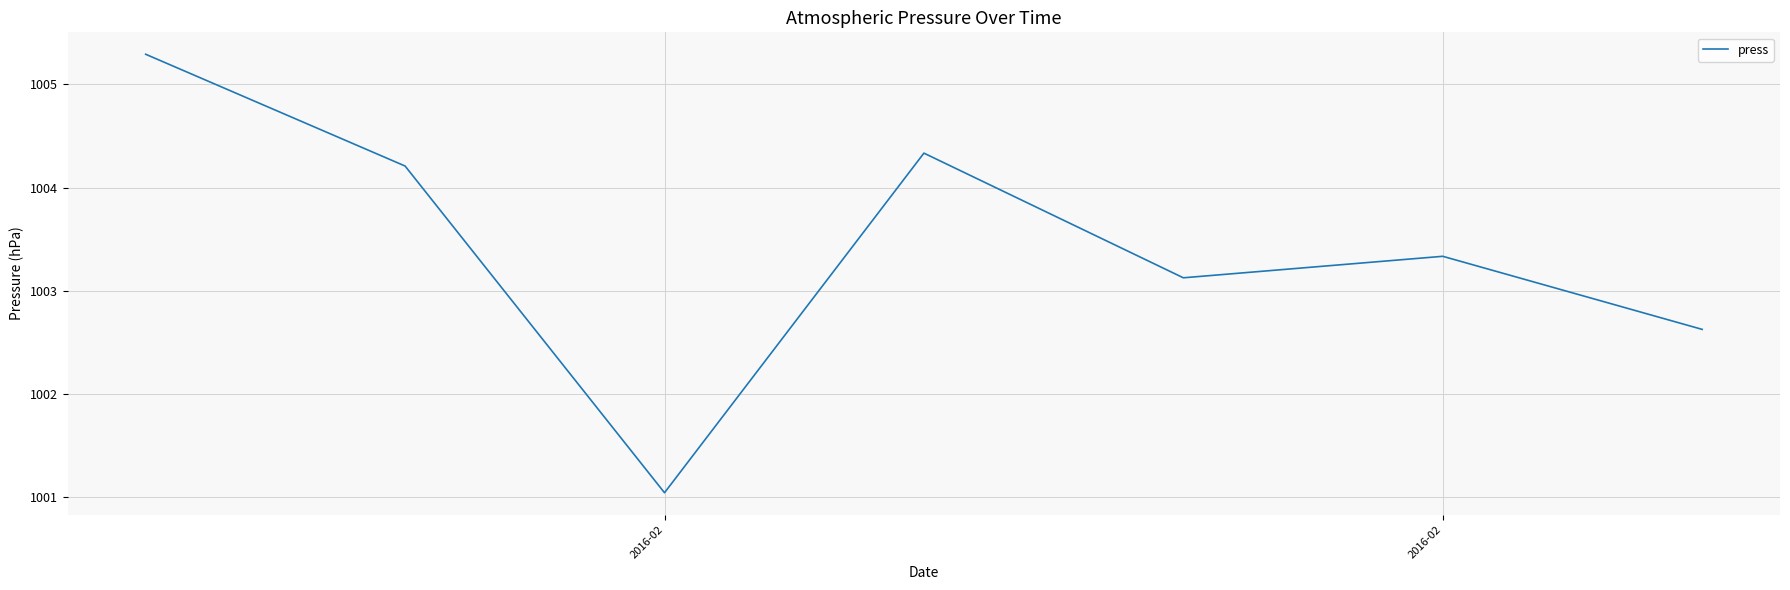

What is the sum of all values?

7024.0